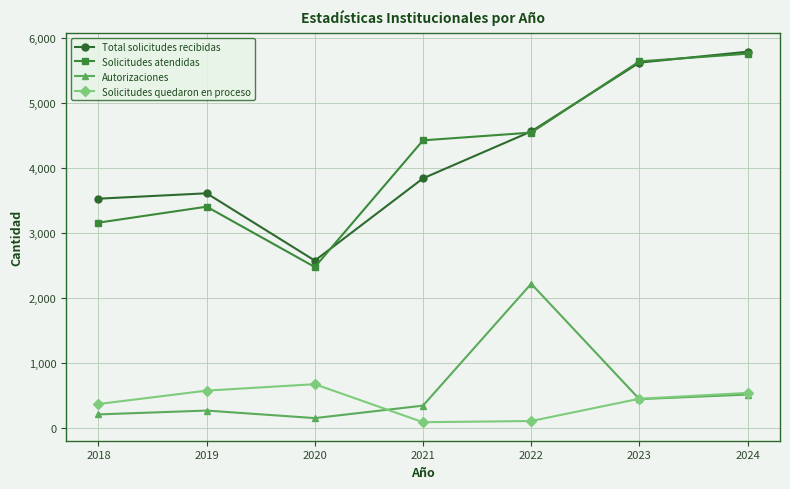

At which category is the sum across all series the highest?

2024